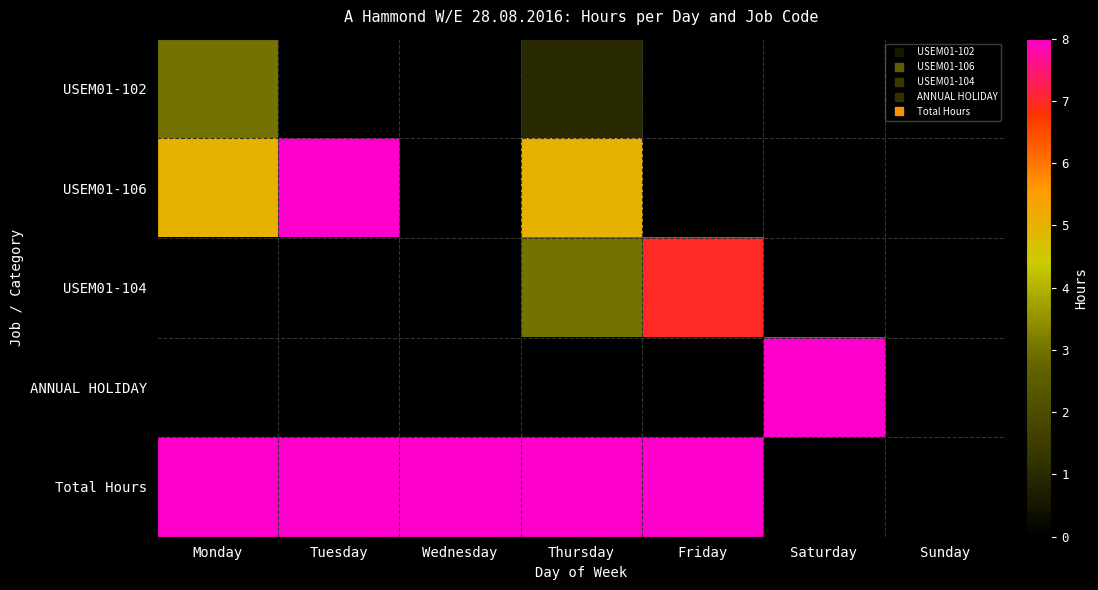

What is the total value across all series at Wednesday?

8